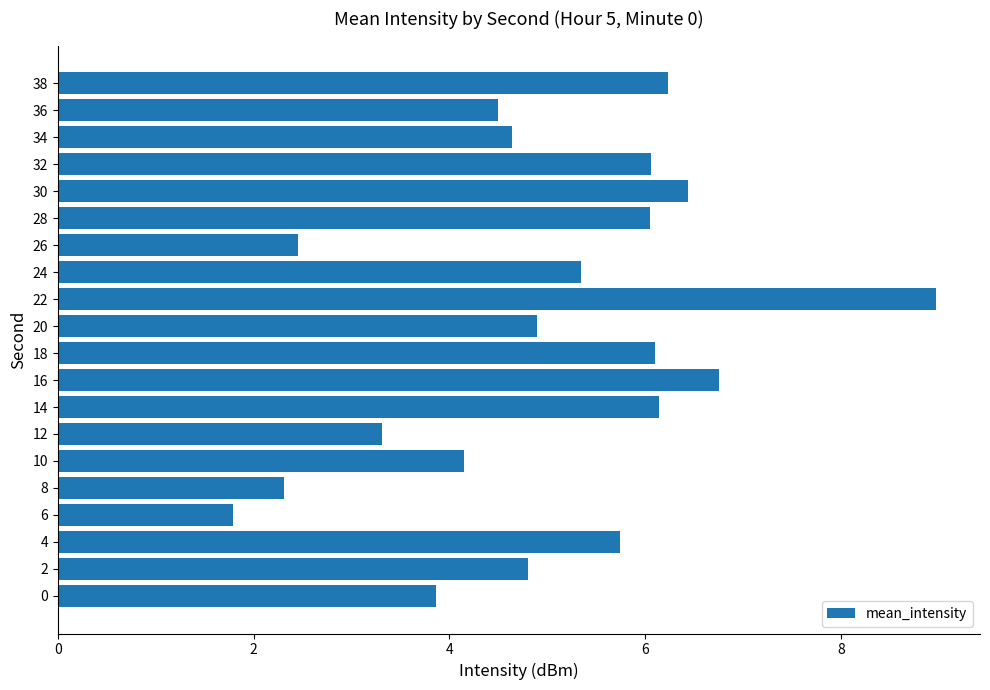

The value at 8 is 3.8. True or false?

False